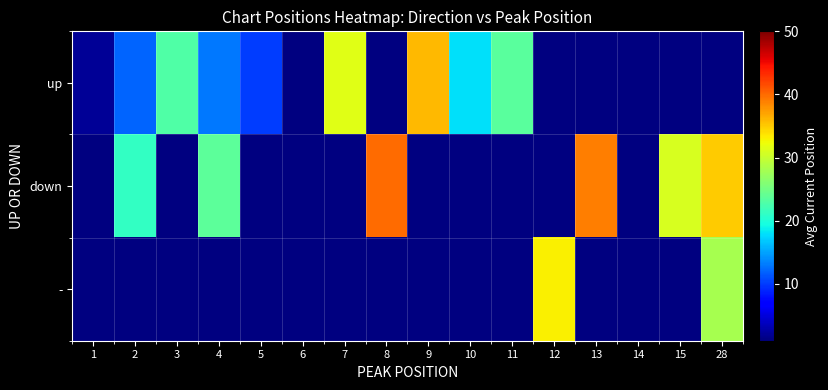

True or false: up has a value of 14.7 at 5.

False